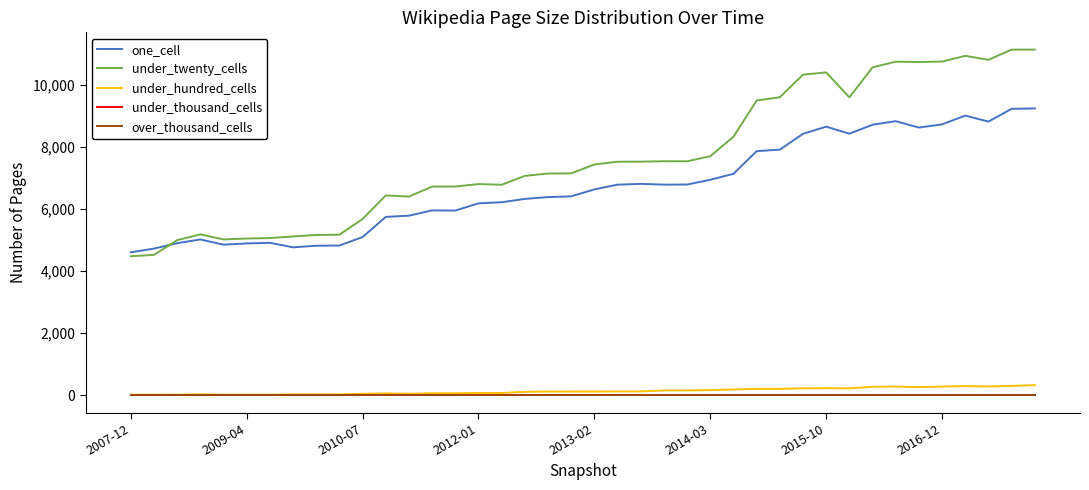

What is the difference between the maximum and minimum values in the under_hundred_cells series?

308